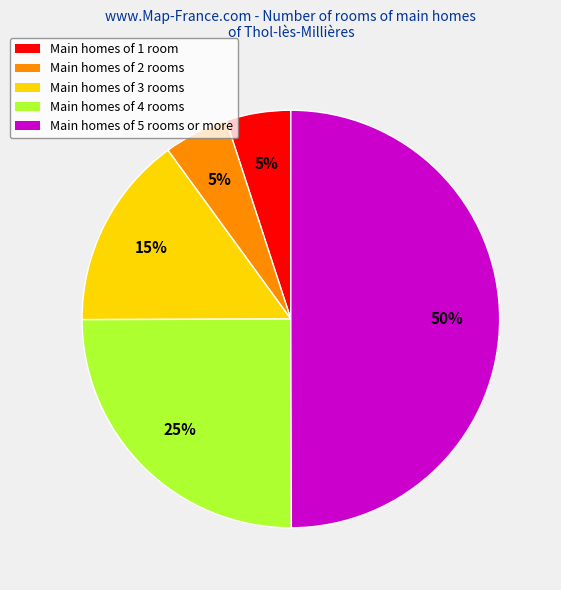

Is the sum of Main homes of 2 rooms and Main homes of 3 rooms greater than half?

No